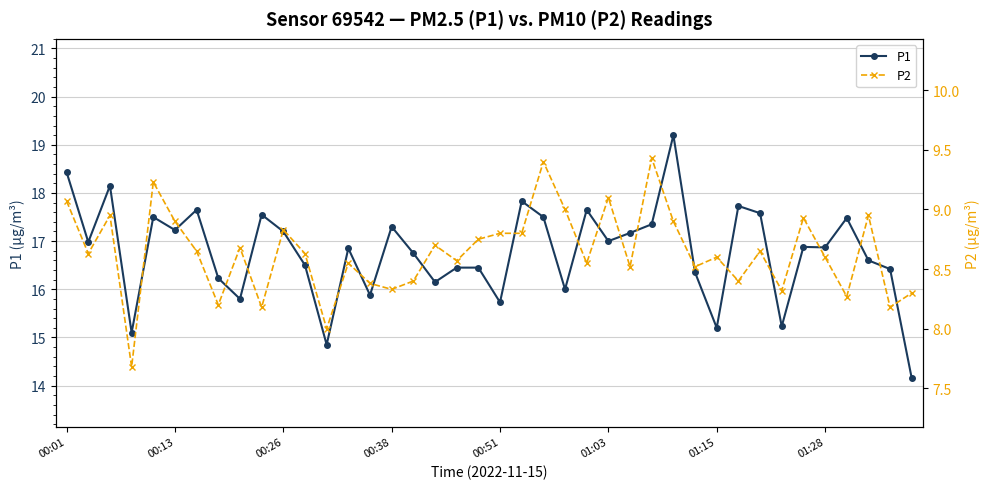

How many distinct data groups are displayed?

2